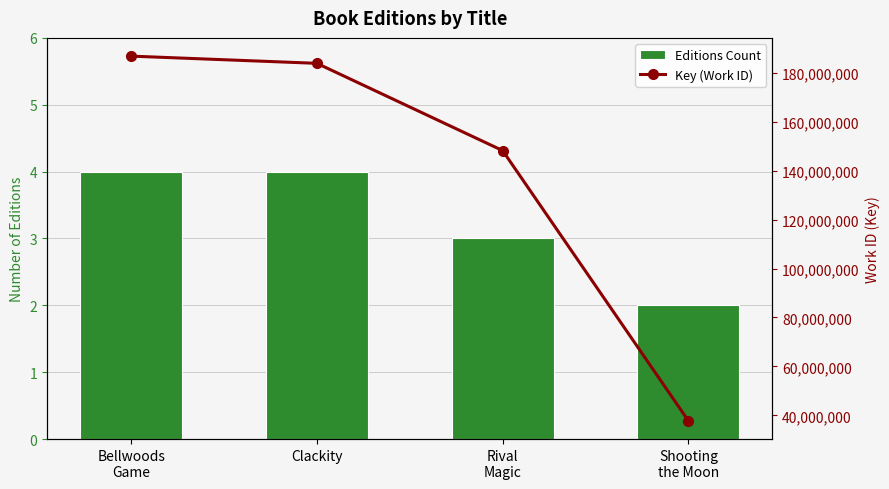

At which label does Key (Work ID) reach its peak?

Bellwoods
Game